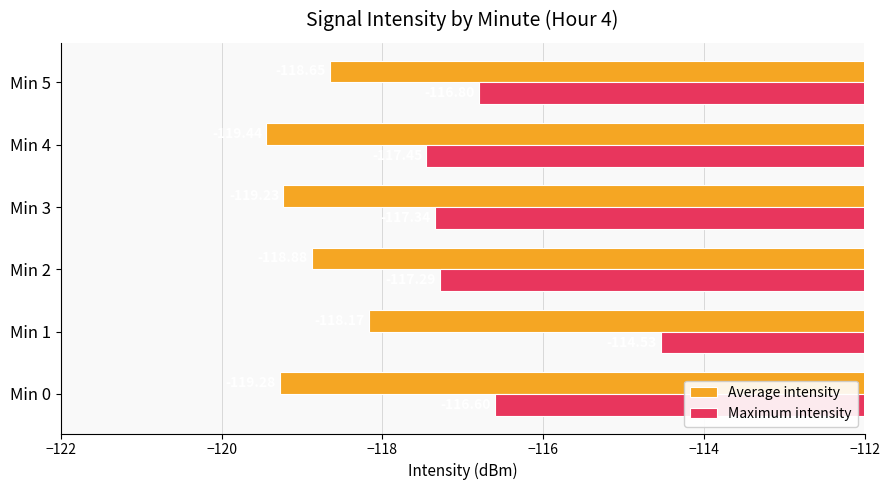

What is the sum of all Maximum intensity values?

-700.0